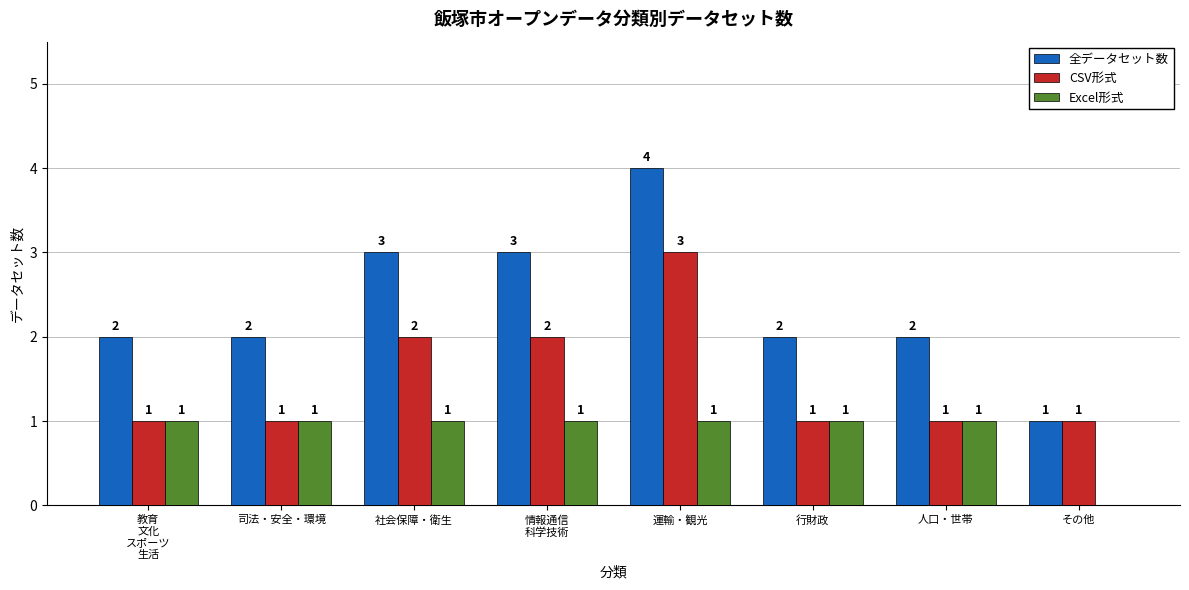

Reading left to right, extract all data points from this chart.

全データセット数: 2	2	3	3	4	2	2	1
CSV形式: 1	1	2	2	3	1	1	1
Excel形式: 1	1	1	1	1	1	1	0